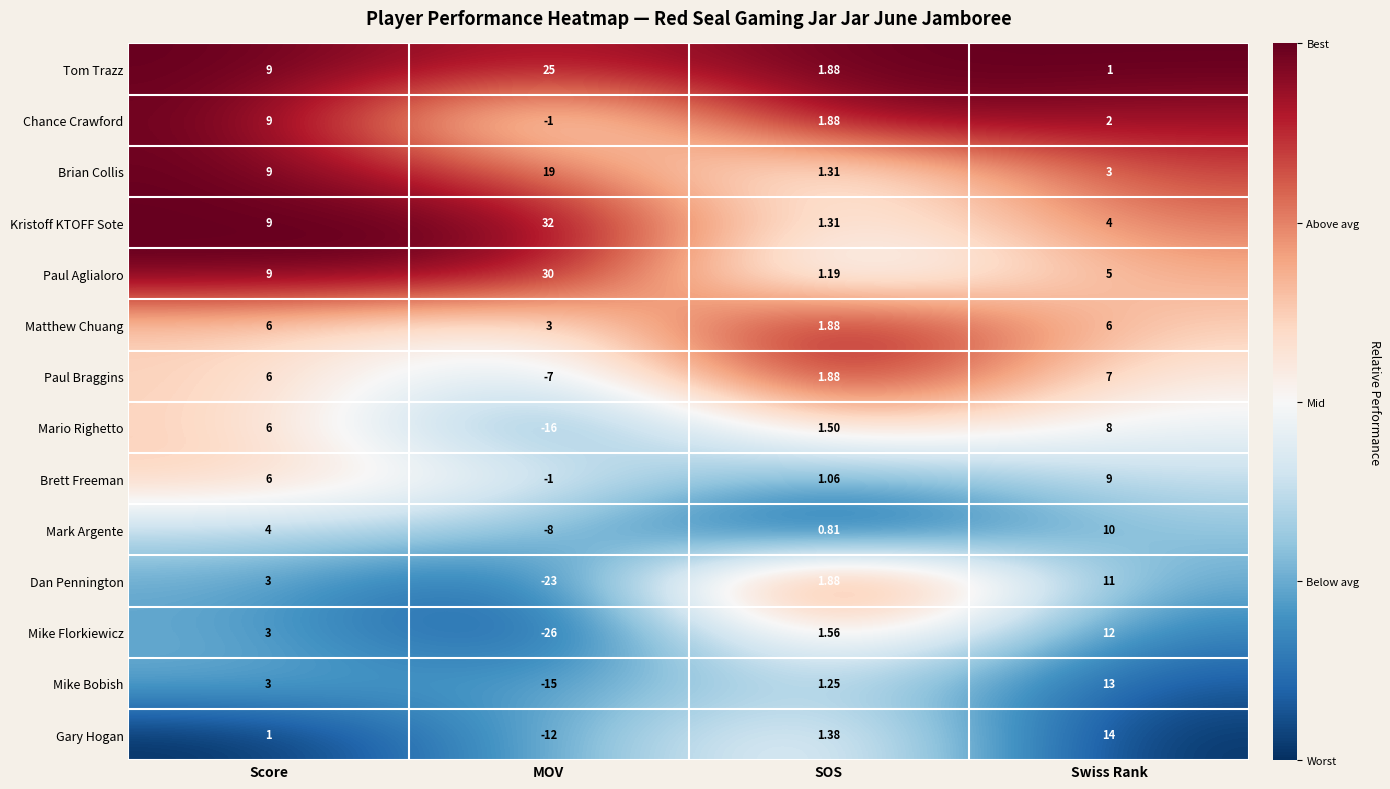

At which label is Mario Righetto closest to -4?

SOS